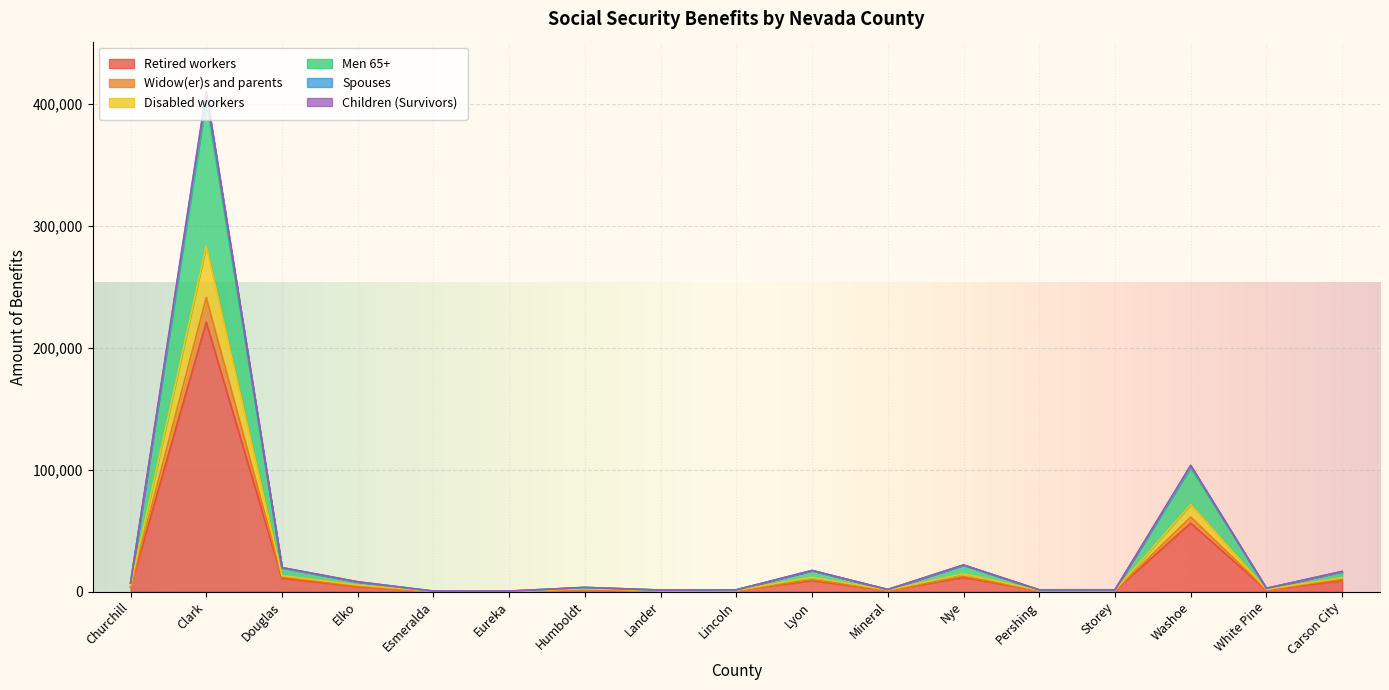

Reading left to right, what are all the values shown in this chart?

Retired workers: Churchill=3675	Clark=220992	Douglas=11060	Elko=4025	Esmeralda=186	Eureka=203	Humboldt=1768	Lander=623	Lincoln=750	Lyon=9059	Mineral=842	Nye=11626	Pershing=735	Storey=792	Washoe=56154	White Pine=1362	Carson City=9063
Widow(er)s and parents: Churchill=4808	Clark=283878	Douglas=13098	Elko=5438	Esmeralda=251	Eureka=279	Humboldt=2302	Lander=827	Lincoln=962	Lyon=11884	Mineral=1197	Nye=14729	Pershing=972	Storey=990	Washoe=71484	White Pine=1810	Carson City=11433
Disabled workers: Churchill=7082	Clark=410299	Douglas=19735	Elko=8047	Esmeralda=382	Eureka=413	Humboldt=3439	Lander=1260	Lincoln=1476	Lyon=17376	Mineral=1730	Nye=21903	Pershing=1465	Storey=1465	Washoe=103645	White Pine=2709	Carson City=16544
Men 65+: Churchill=7050	Clark=408638	Douglas=19687	Elko=8012	Esmeralda=382	Eureka=413	Humboldt=3426	Lander=1257	Lincoln=1471	Lyon=17333	Mineral=1727	Nye=21846	Pershing=1461	Storey=1459	Washoe=103256	White Pine=2702	Carson City=16493
Spouses: Churchill=4055	Clark=241311	Douglas=11870	Elko=4468	Esmeralda=212	Eureka=232	Humboldt=1954	Lander=681	Lincoln=813	Lyon=9851	Mineral=952	Nye=12510	Pershing=815	Storey=853	Washoe=61174	White Pine=1551	Carson City=10004
Children (Survivors): Churchill=6943	Clark=403333	Douglas=19409	Elko=7900	Esmeralda=377	Eureka=407	Humboldt=3371	Lander=1237	Lincoln=1441	Lyon=17110	Mineral=1704	Nye=21575	Pershing=1440	Storey=1441	Washoe=101889	White Pine=2654	Carson City=16275